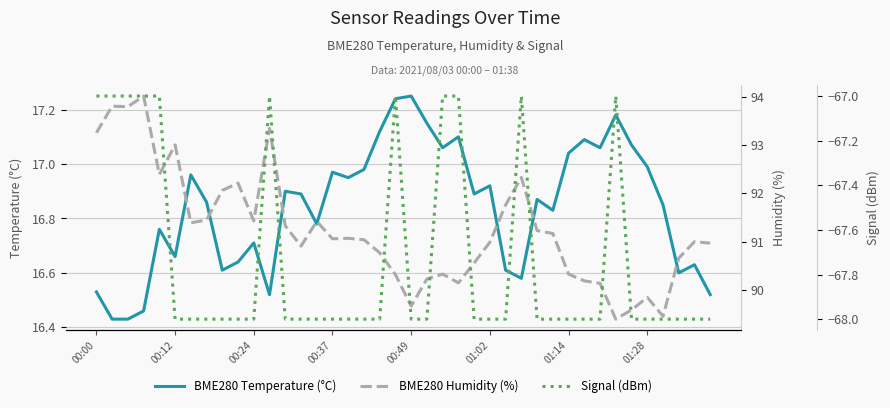

How many distinct data groups are displayed?

3